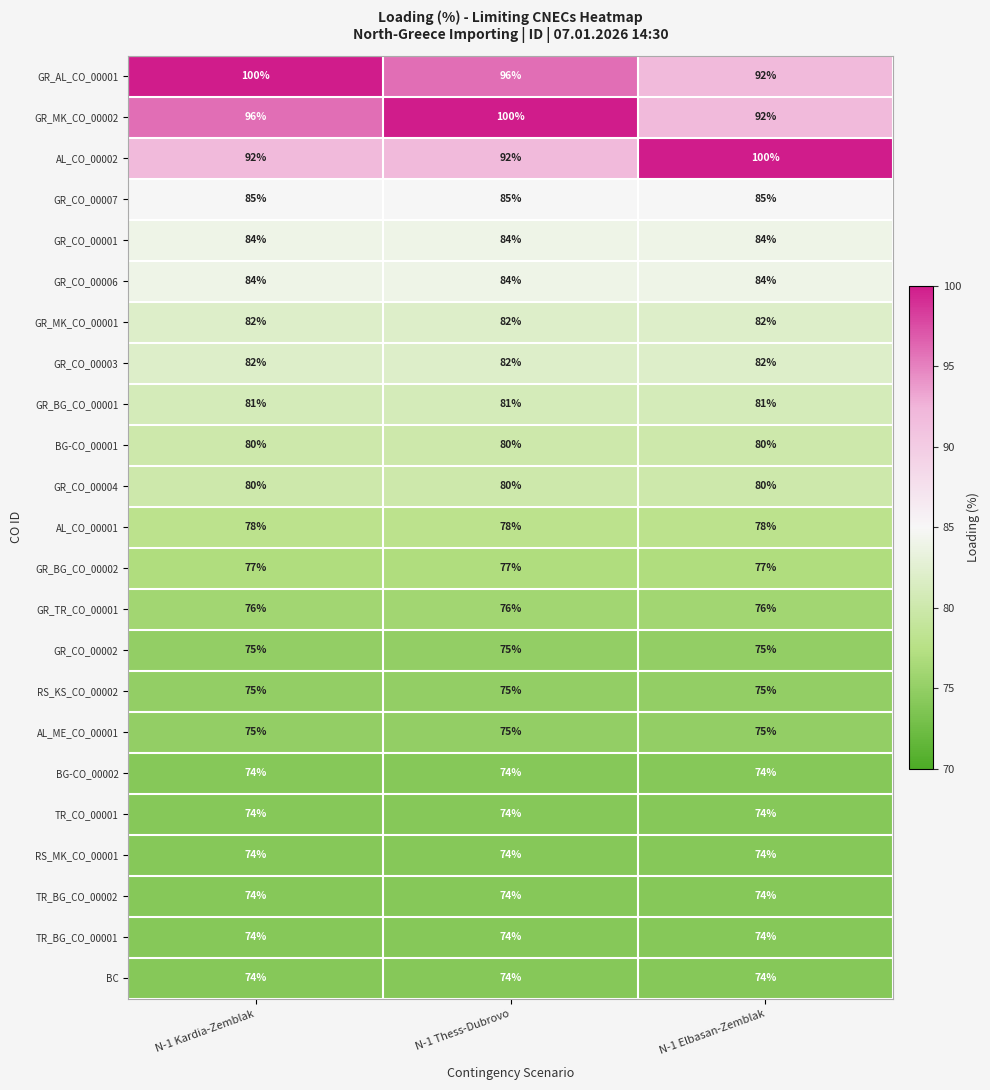

The TR_BG_CO_00001 series shows 74 at N-1 Kardia-Zemblak. True or false?

True